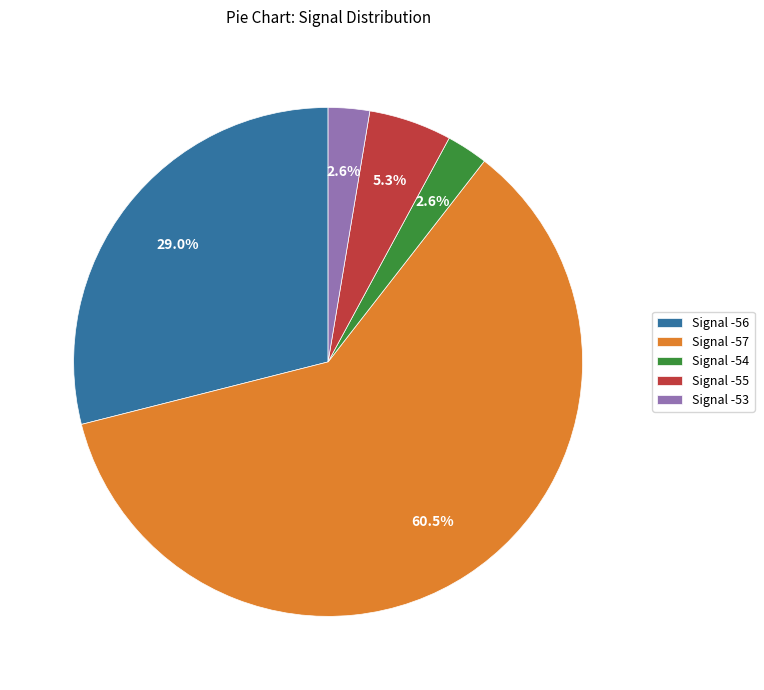

Which category has the biggest portion of the pie?

Signal -57